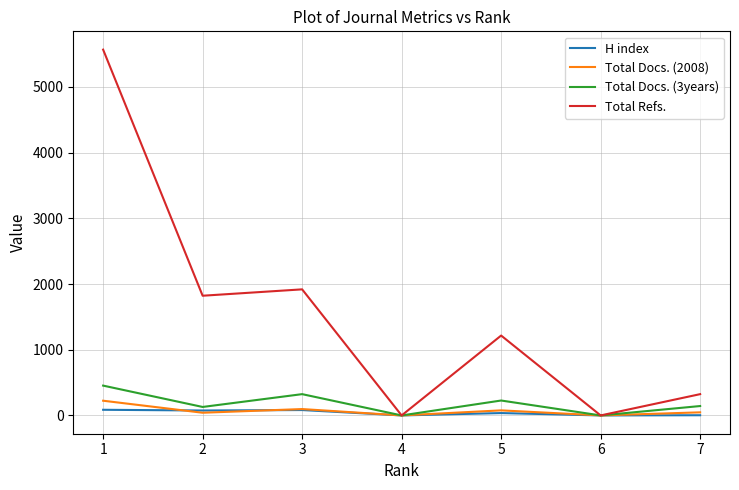

What is the greatest value displayed?

5568